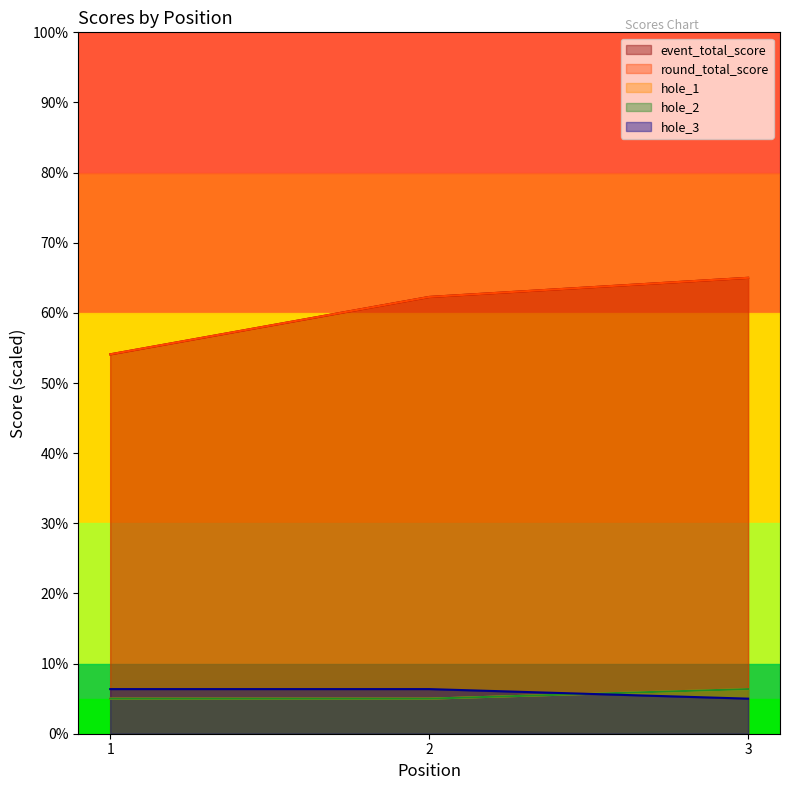

What are all the series names shown in the legend?

event_total_score, round_total_score, hole_1, hole_2, hole_3